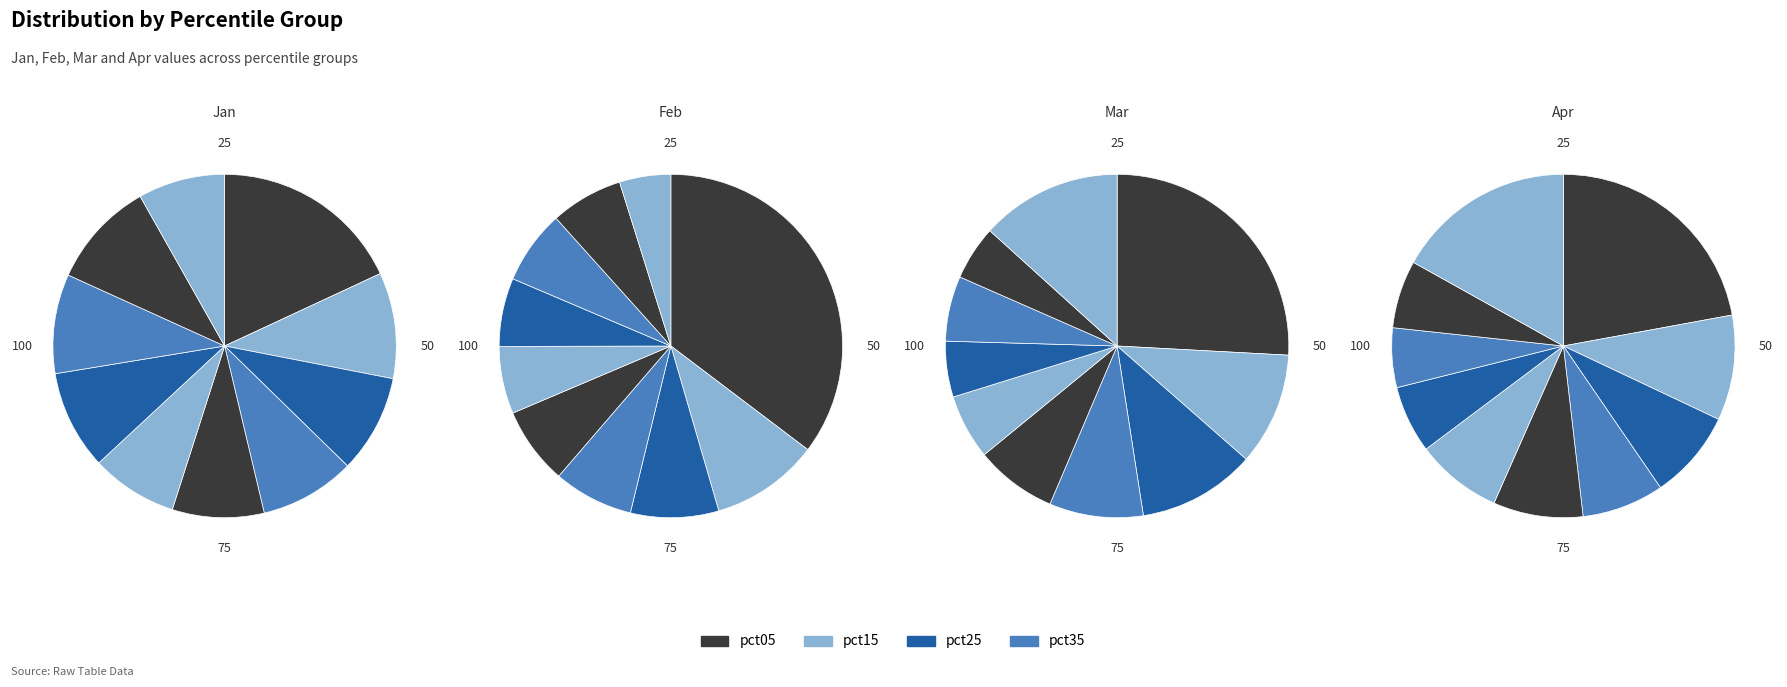

Rank the categories by Apr value from highest to lowest.

pct05, pct95, pct15, pct45, pct25, pct55, pct35, pct85, pct65, pct75